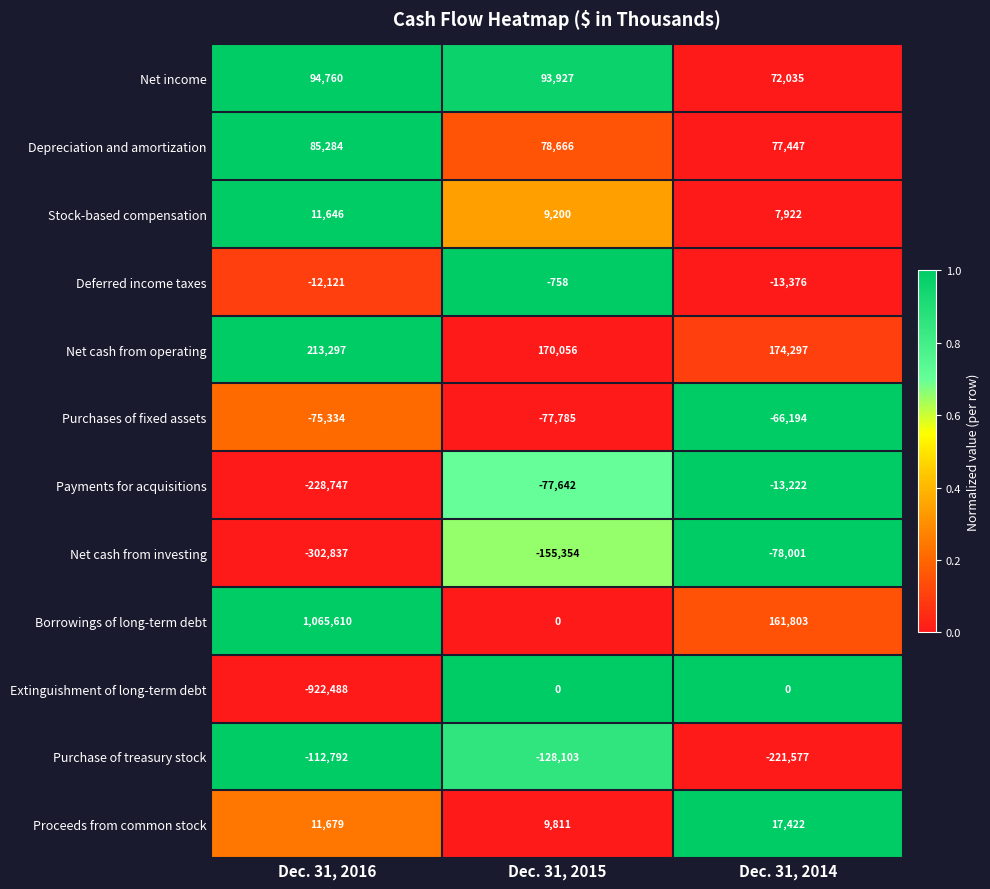

Which series changed the most between Dec. 31, 2015 and Dec. 31, 2014?

Borrowings of long-term debt